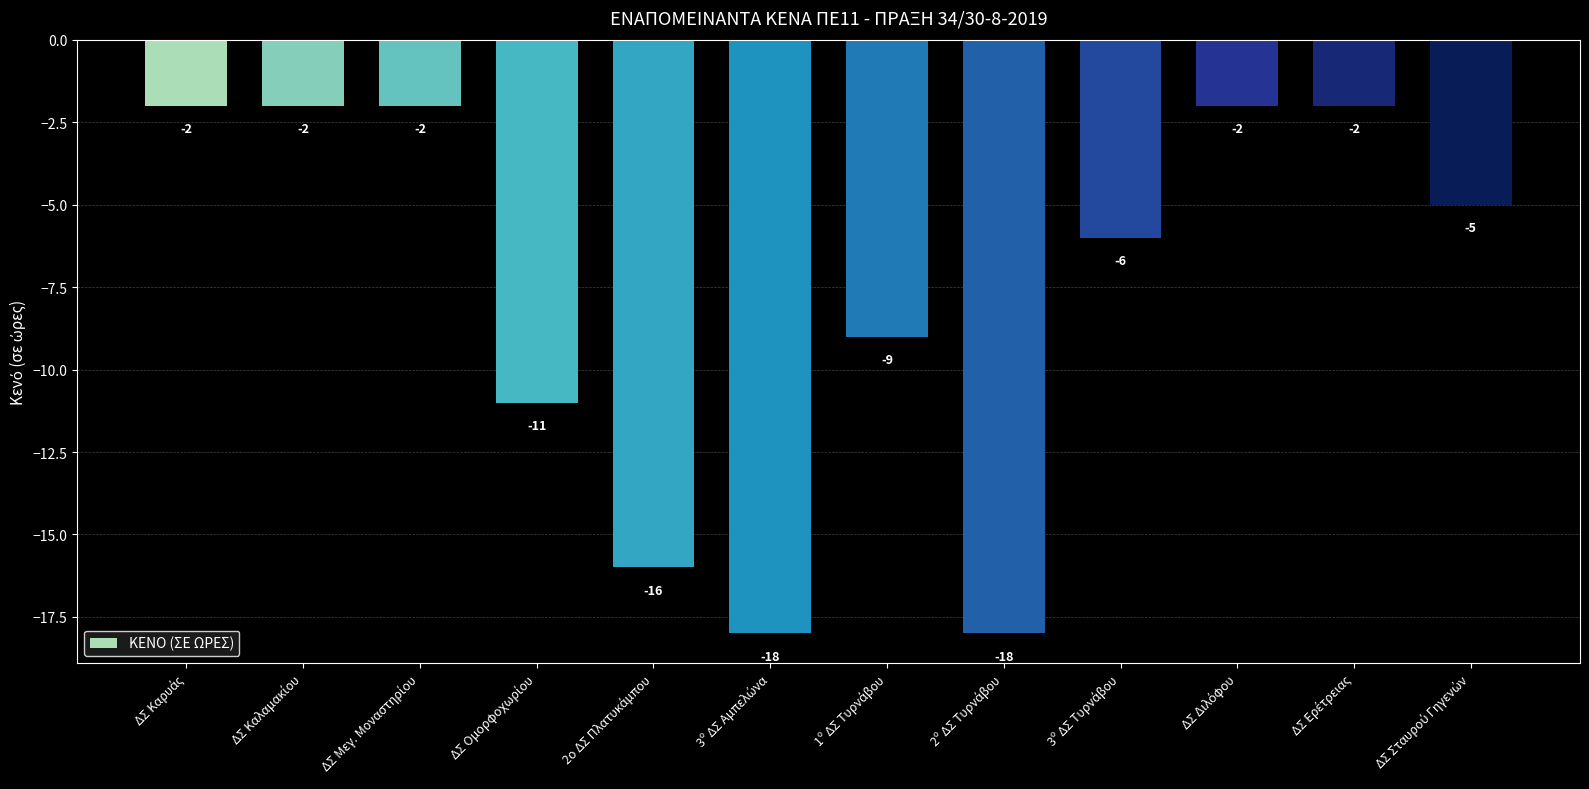

What is the smallest value displayed?

-18